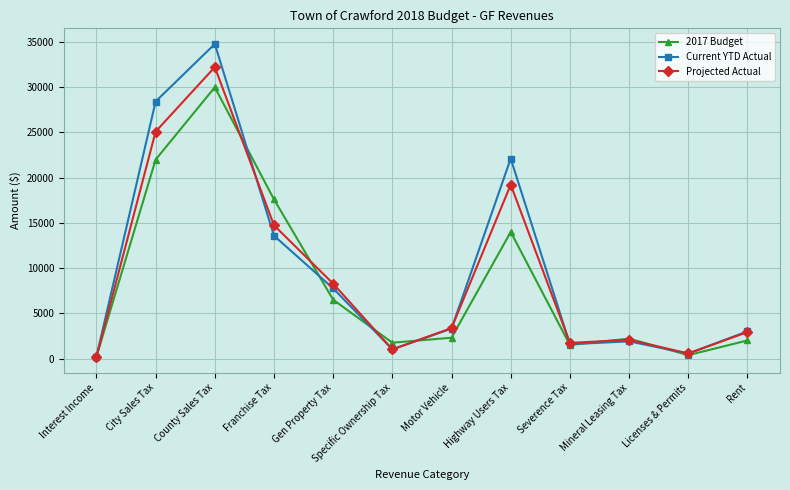

Which series has the largest total across all categories?

Current YTD Actual